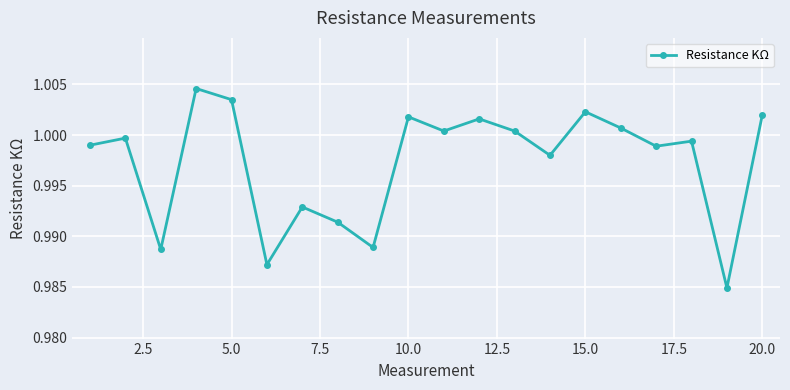

What is the sum of all values?

19.9